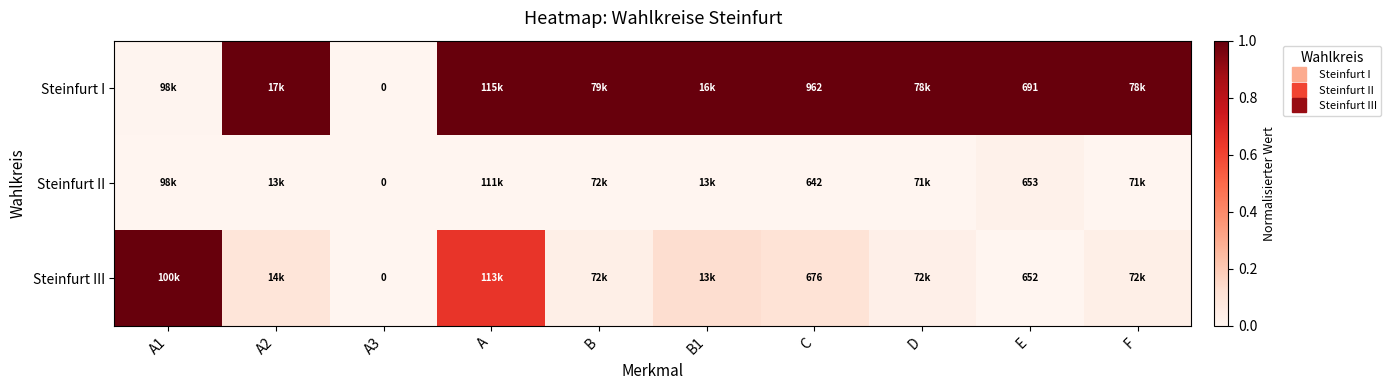

Which series has the widest spread of values?

Steinfurt I